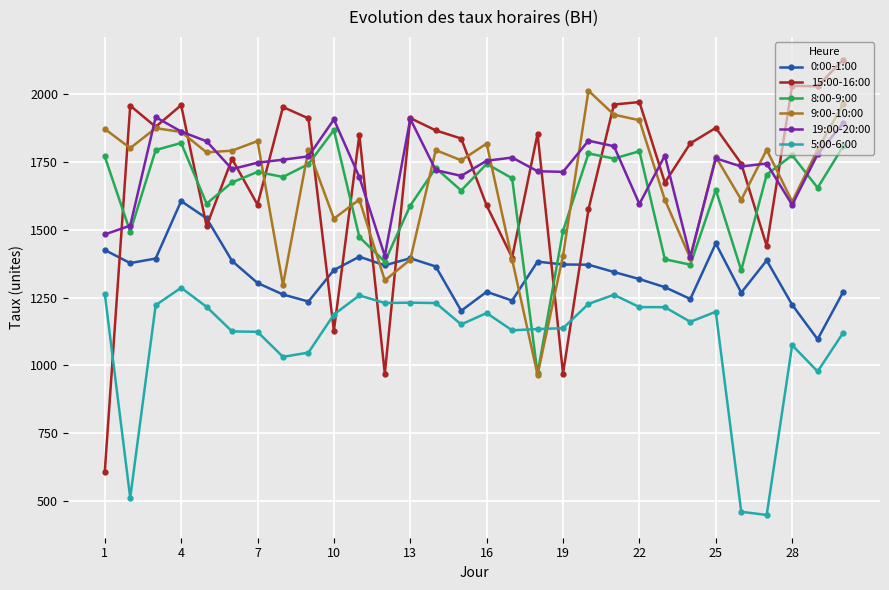

How many distinct data groups are displayed?

6